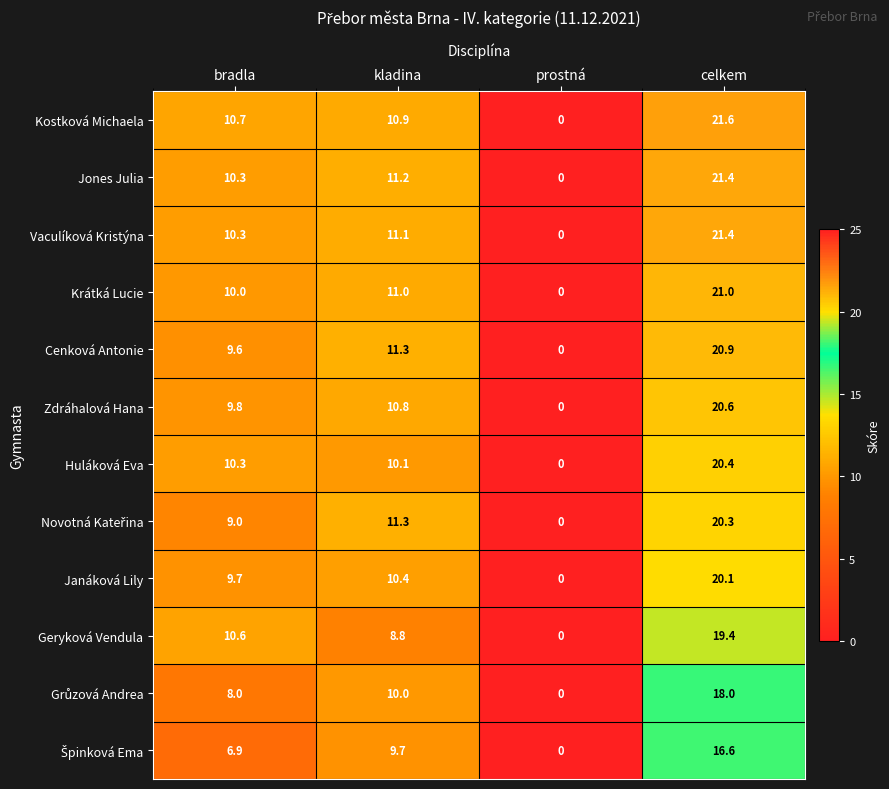

What is the difference between the maximum and minimum values in the Janáková Lily series?

20.1